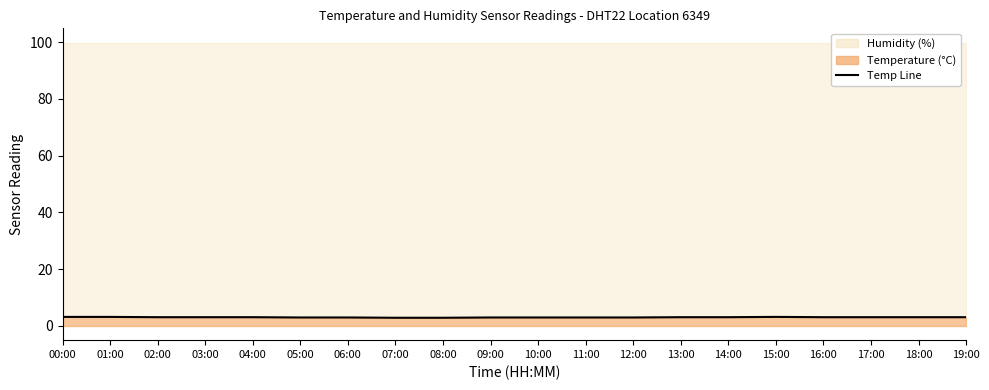

What is the value of the 16th point from the left?

3.2